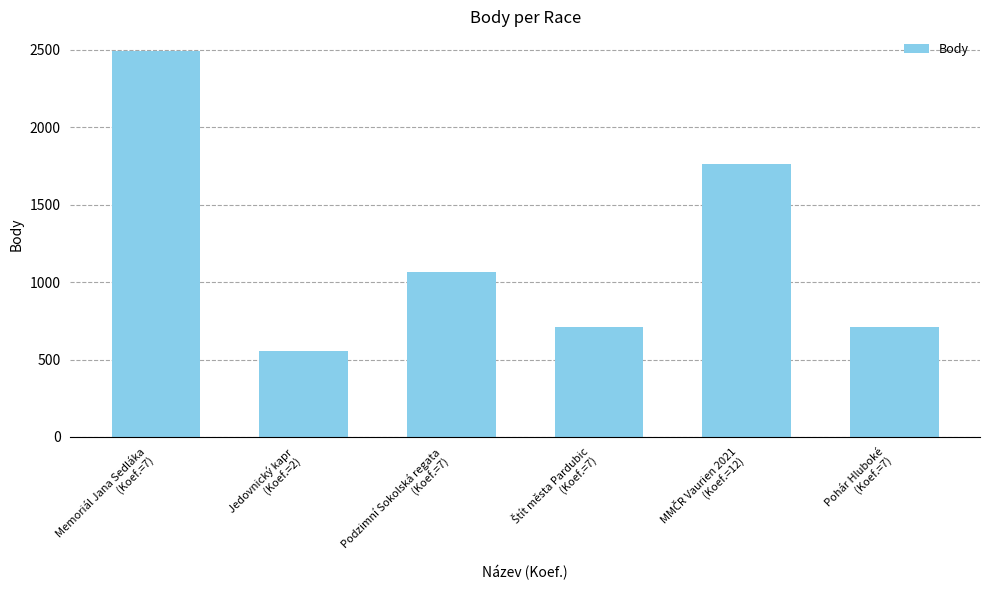

What is the difference between the maximum and second lowest values?

1787